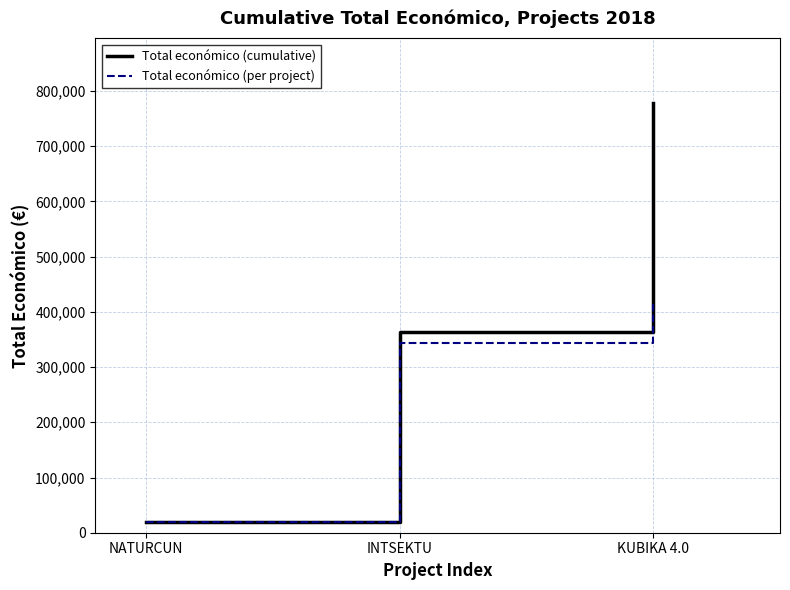

Reading left to right, what are all the values shown in this chart?

Total económico (cumulative): NATURCUN=19478	INTSEKTU=363721	KUBIKA 4.0=778509
Total económico (per project): NATURCUN=19478	INTSEKTU=344243	KUBIKA 4.0=414788